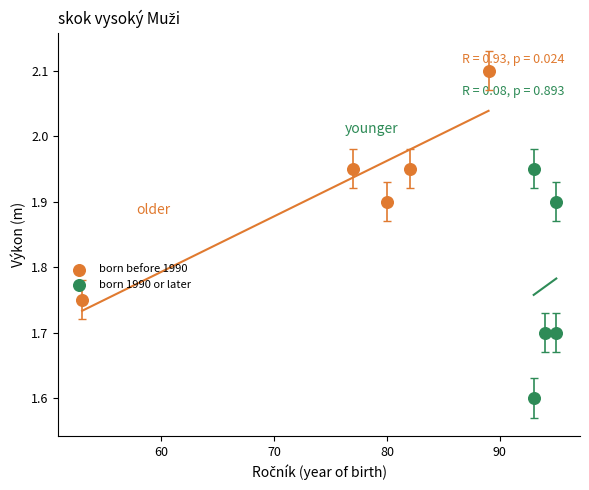

Which series contains the lowest Y value?

born 1990 or later